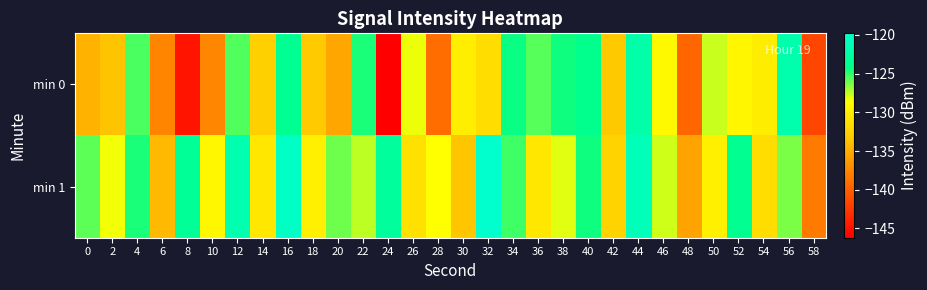

Which label corresponds to the largest value in the chart?

32